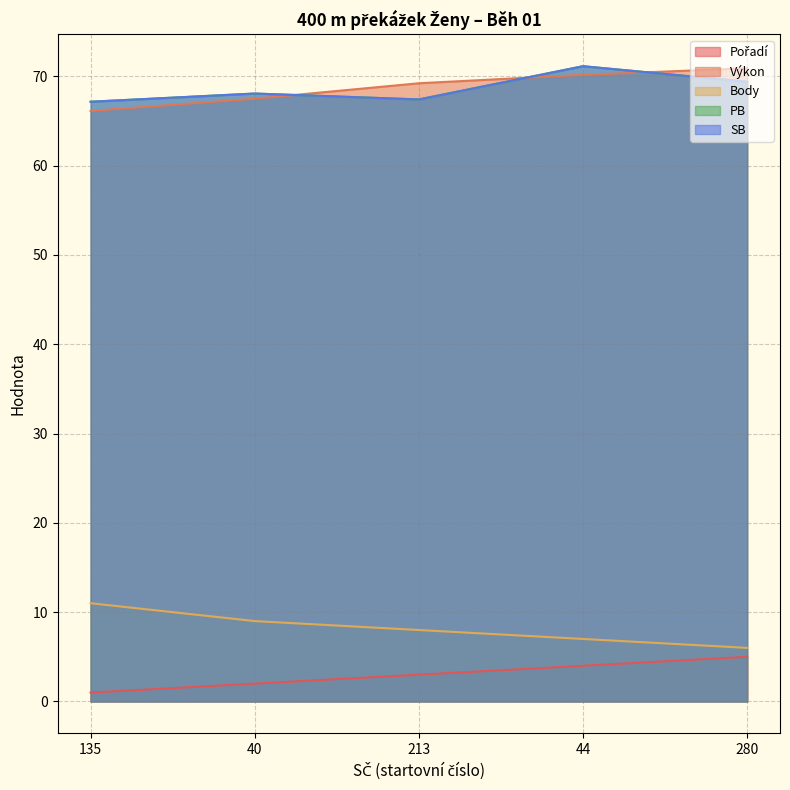

How many intersections are there between Výkon and PB?

3